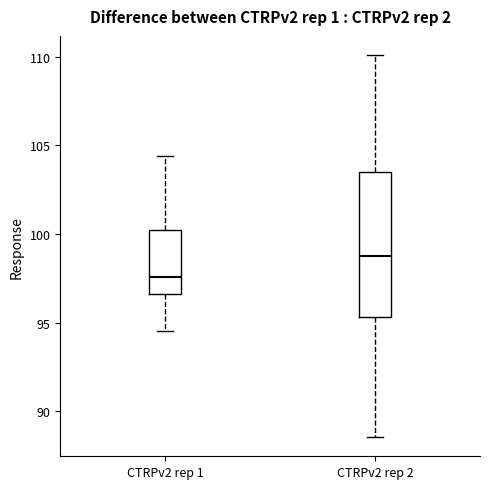

Where does the lower whisker of the box for CTRPv2 rep 2 end on the y-axis? The values are not printed on the chart, so give them approximately, as read against the axis.

88.5